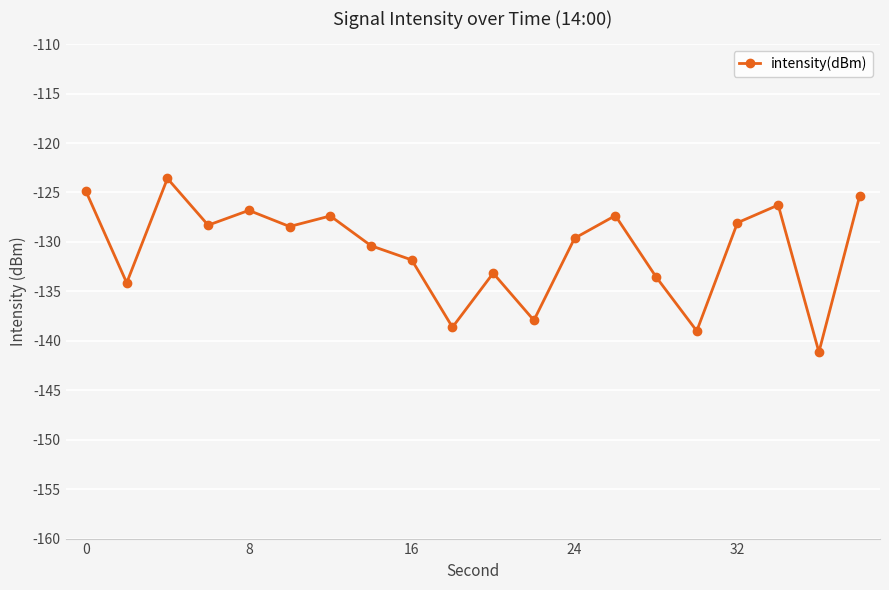

What is the value of the 14th point from the left?

-127.3